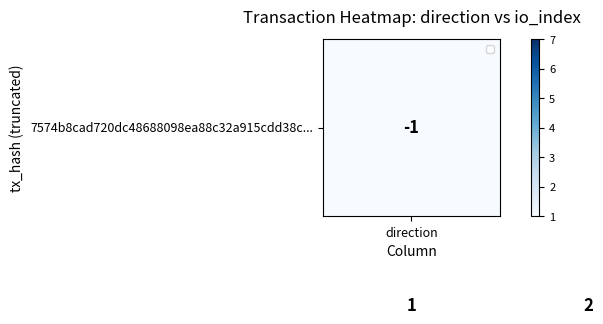

Count the number of data series in this chart.

2